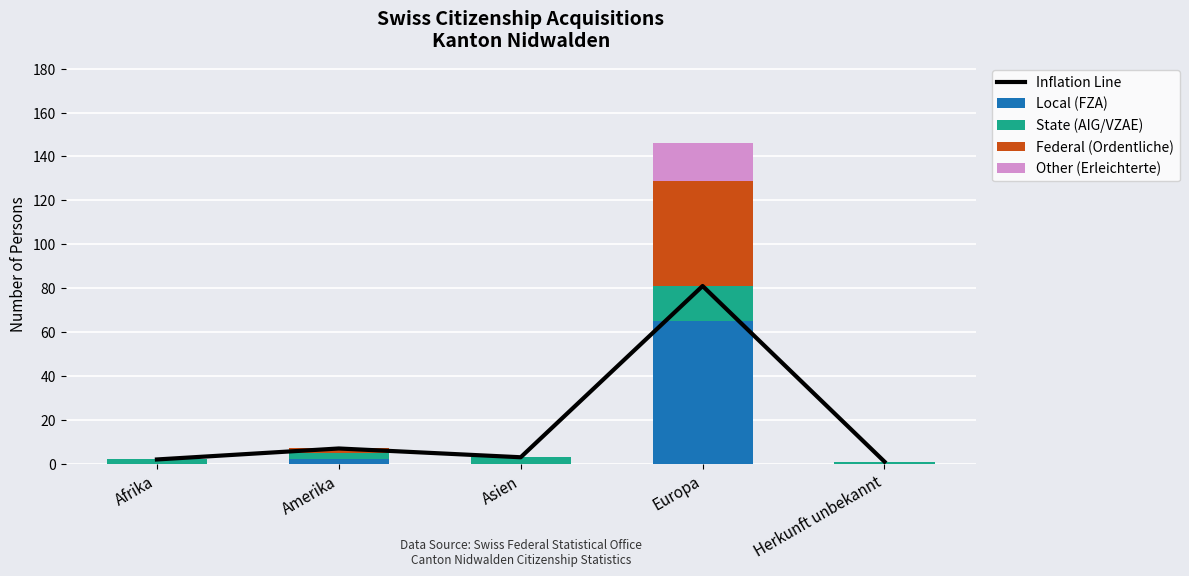

Which series has the widest spread of values?

Inflation Line